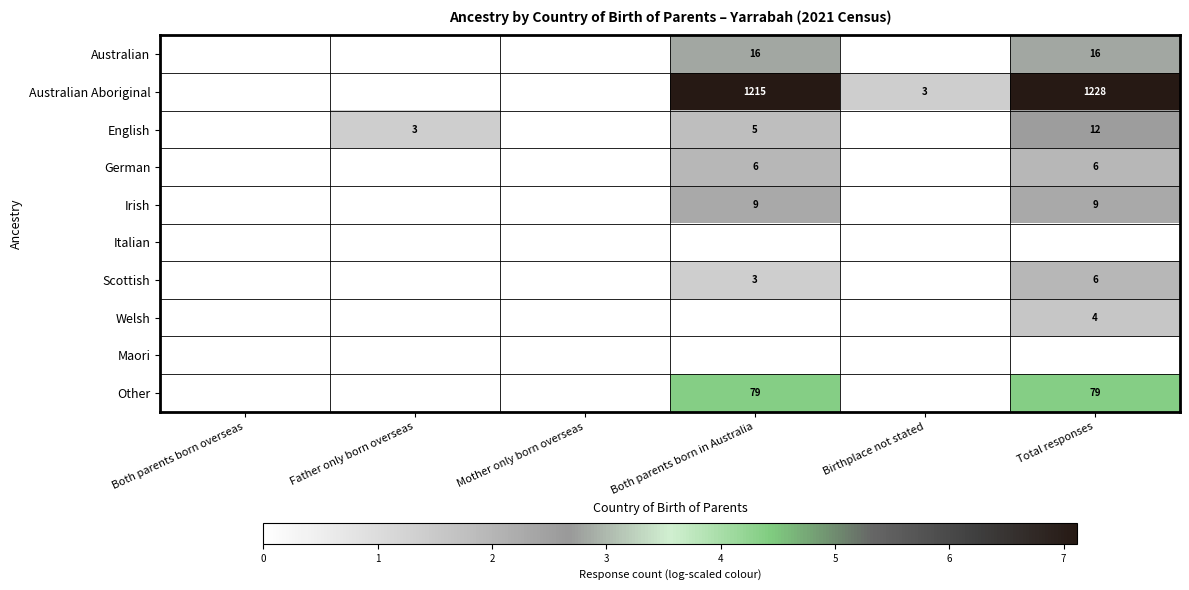

The value of German at Total responses is 4. True or false?

False